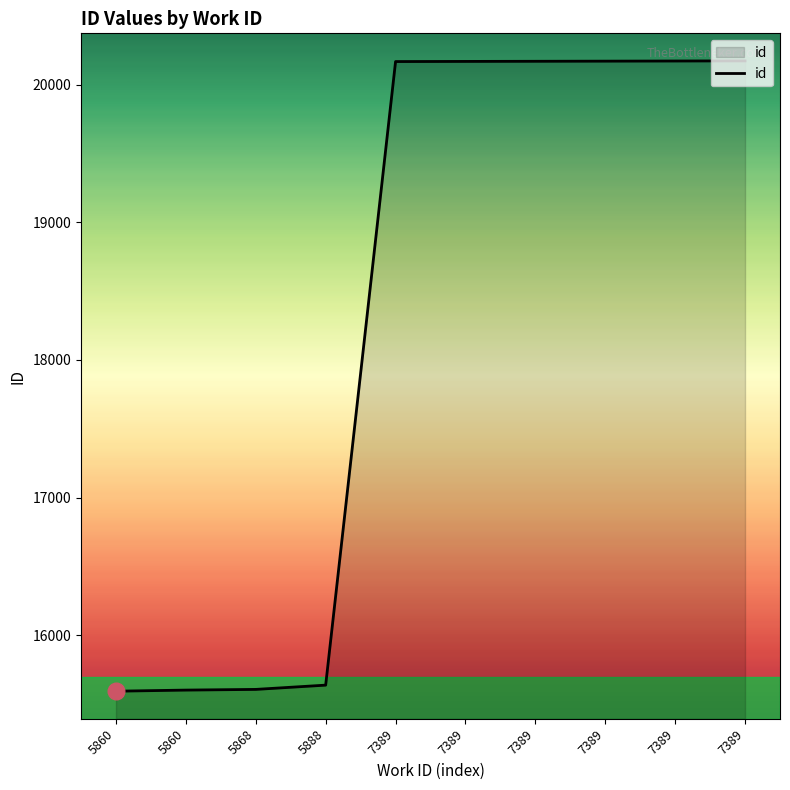

Does the chart have visible grid lines?

No